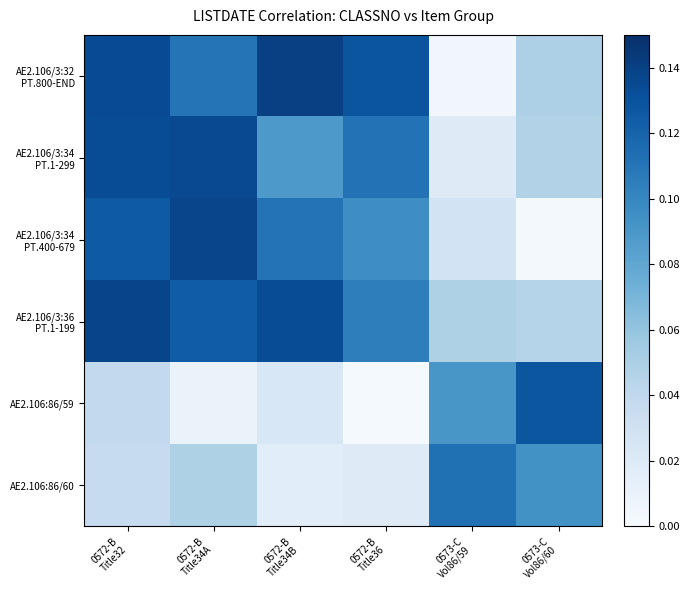

Which label corresponds to the smallest value in the chart?

0572-B
Title36